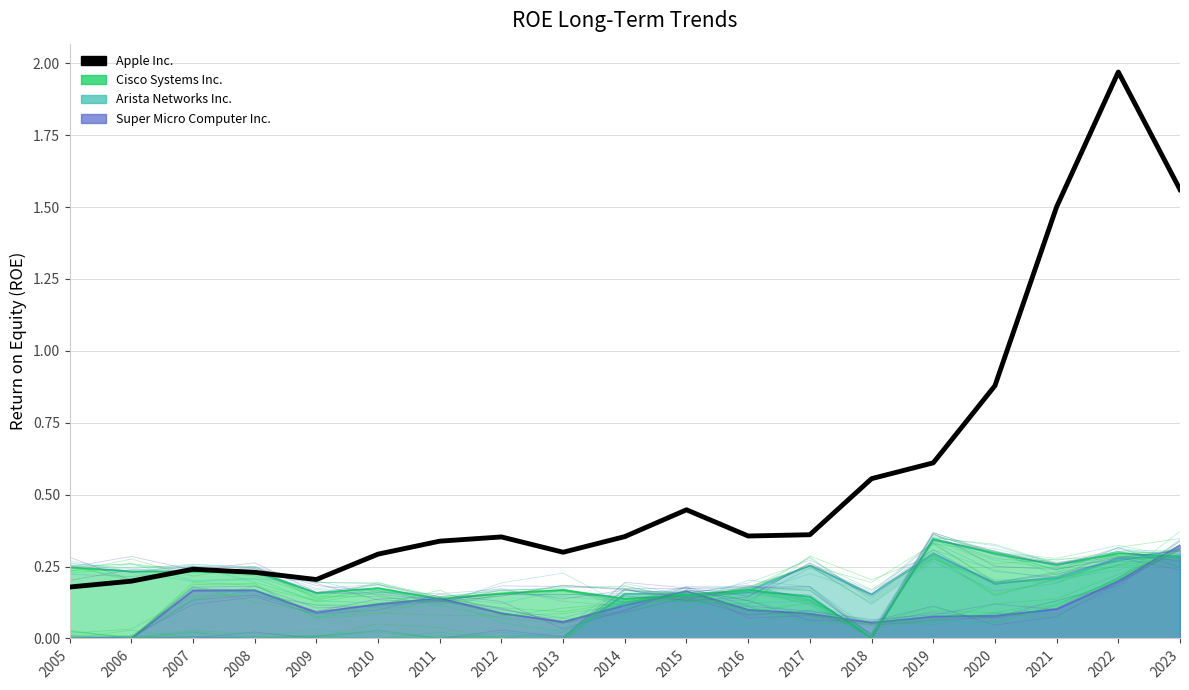

At which category does the data reach its first local valley?

2009